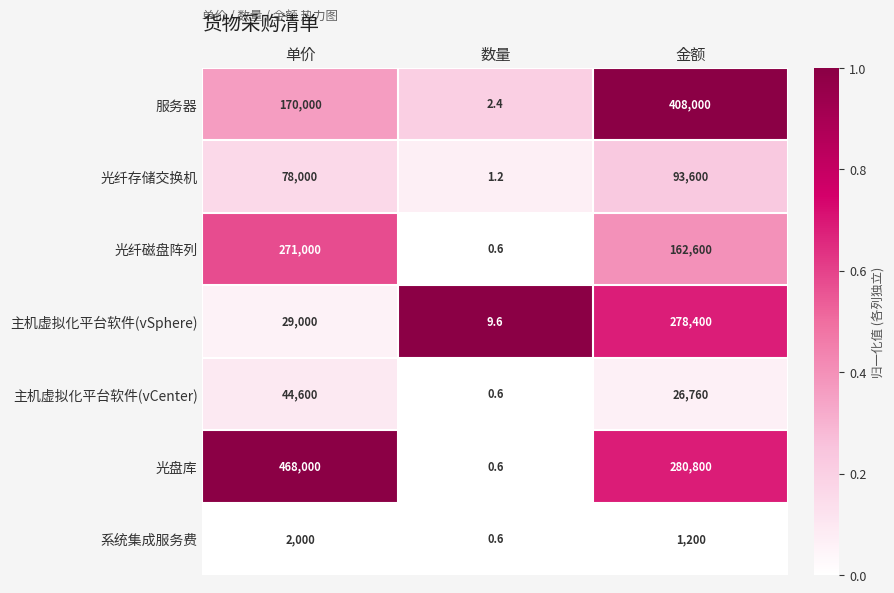

At which category is the sum across all series the highest?

金额